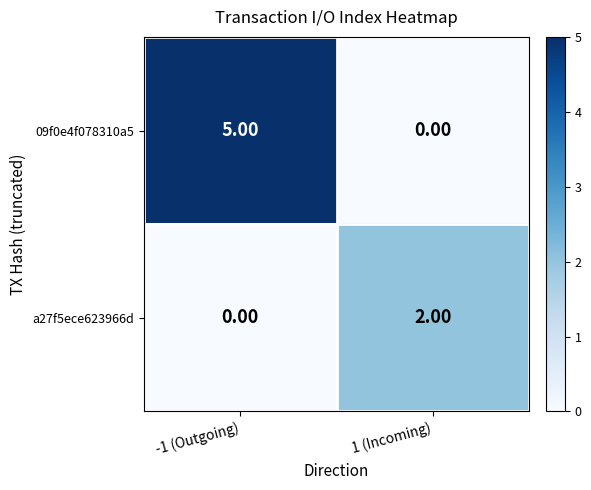

Between -1 (Outgoing) and 1 (Incoming), which series saw the biggest shift?

09f0e4f078310a5